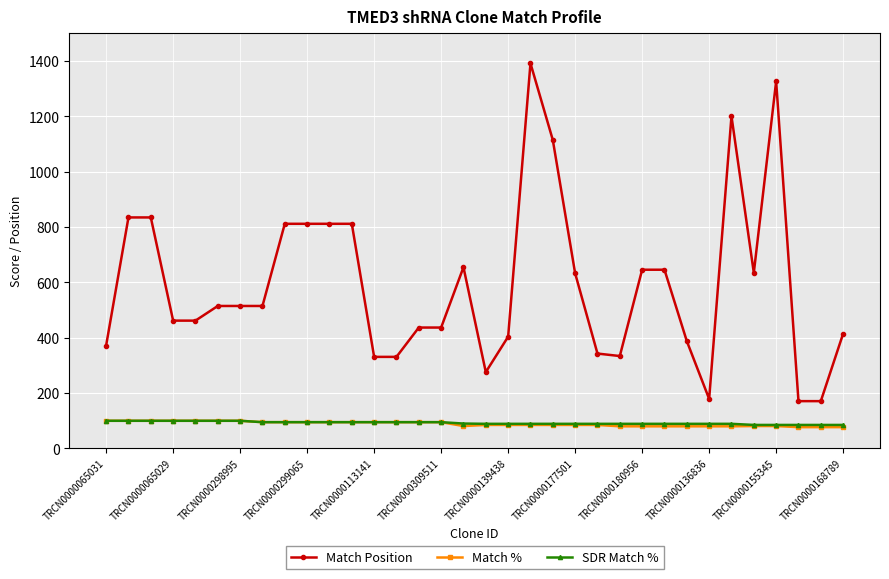

Which series has the largest total across all categories?

Match Position